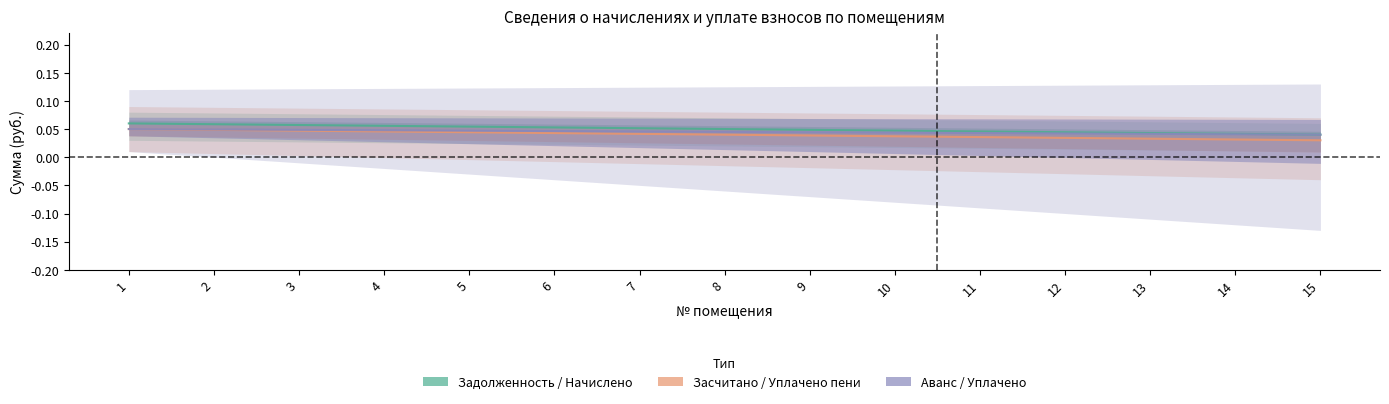

What is the greatest value displayed?

0.1